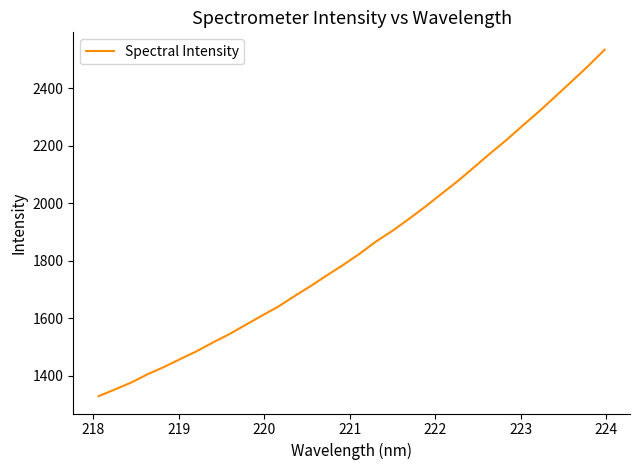

What is the maximum value shown in the chart?

2534.5